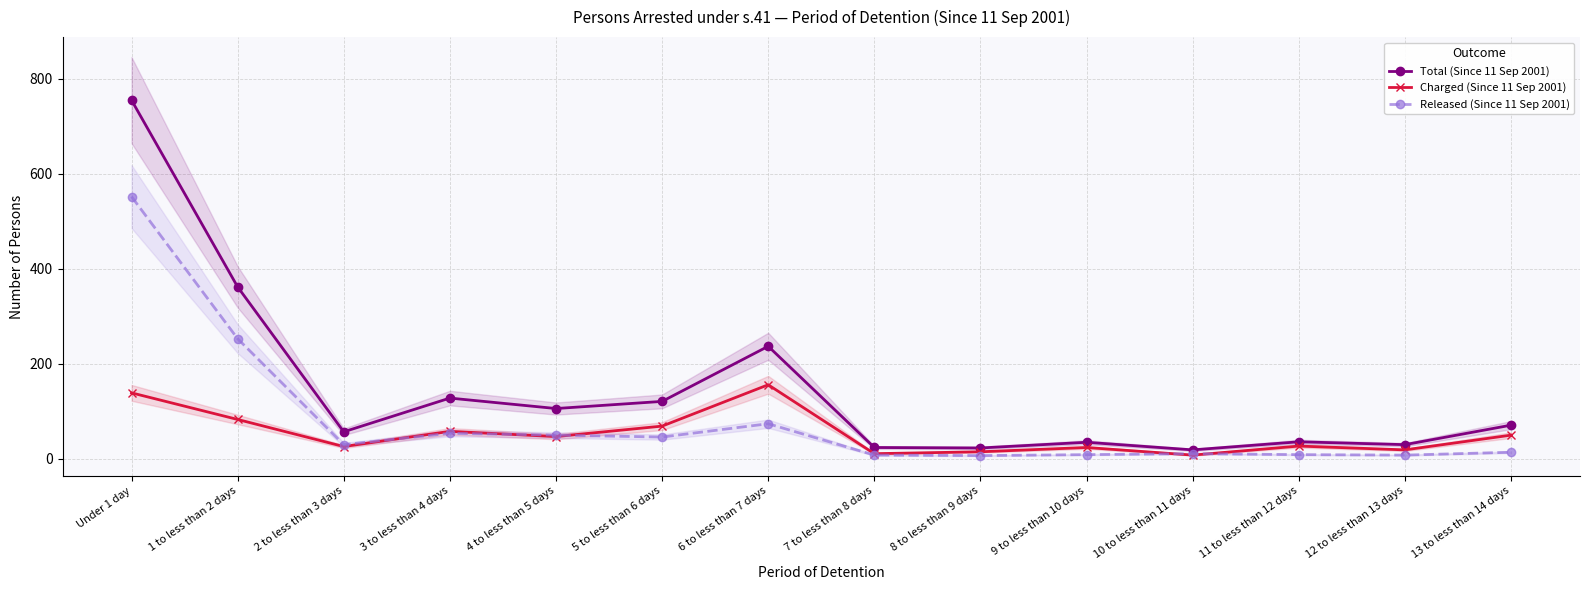

Rank the series by their maximum value, from highest to lowest.

Total (Since 11 Sep 2001), Released (Since 11 Sep 2001), Charged (Since 11 Sep 2001)